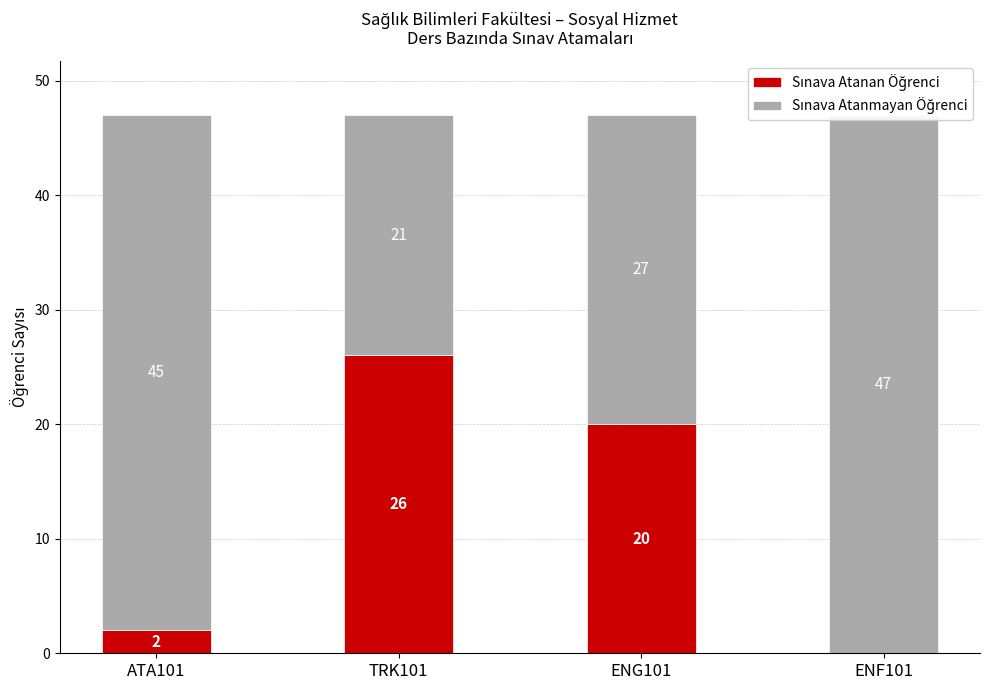

Rank the categories by Sınava Atanan Öğrenci value from highest to lowest.

TRK101, ENG101, ATA101, ENF101